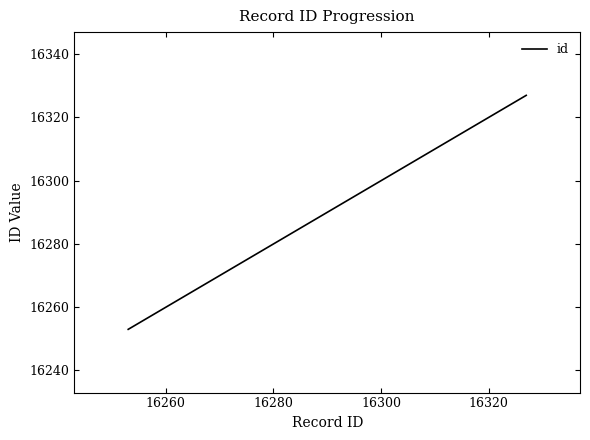

What is the greatest value displayed?

16327